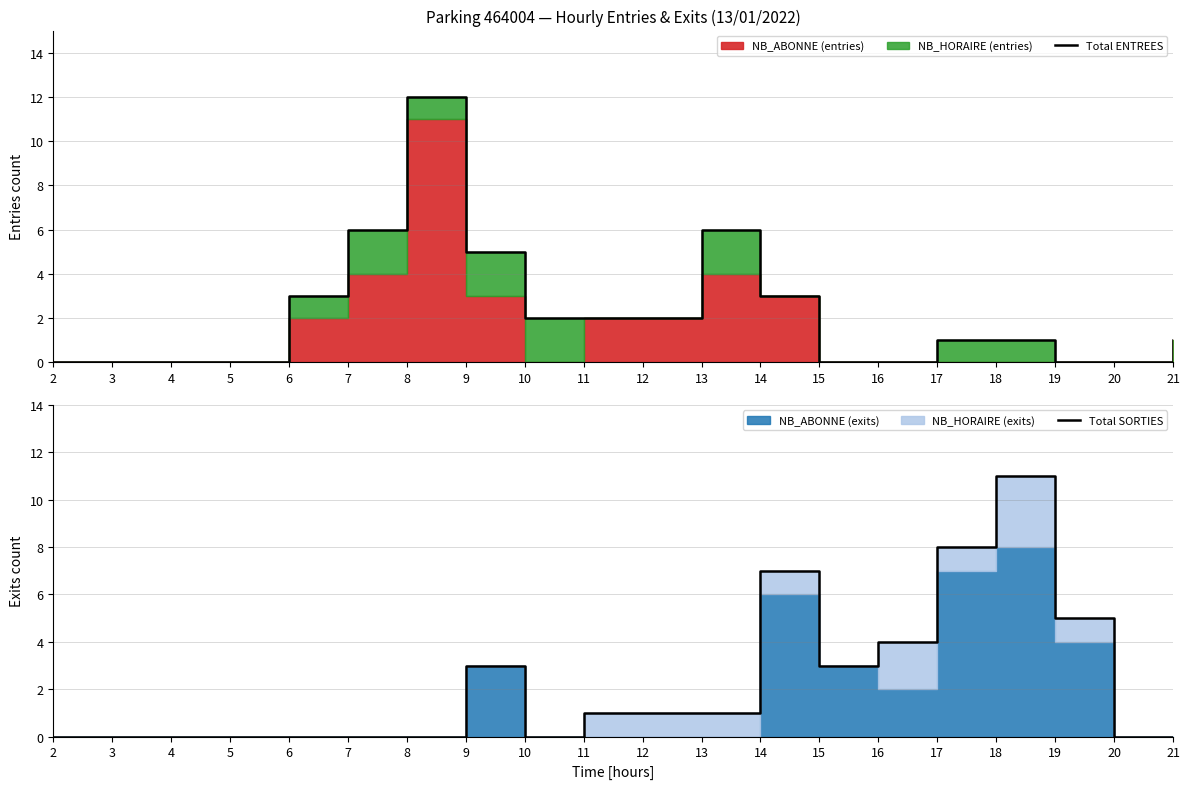

What is the average value of the Total SORTIES series?

2